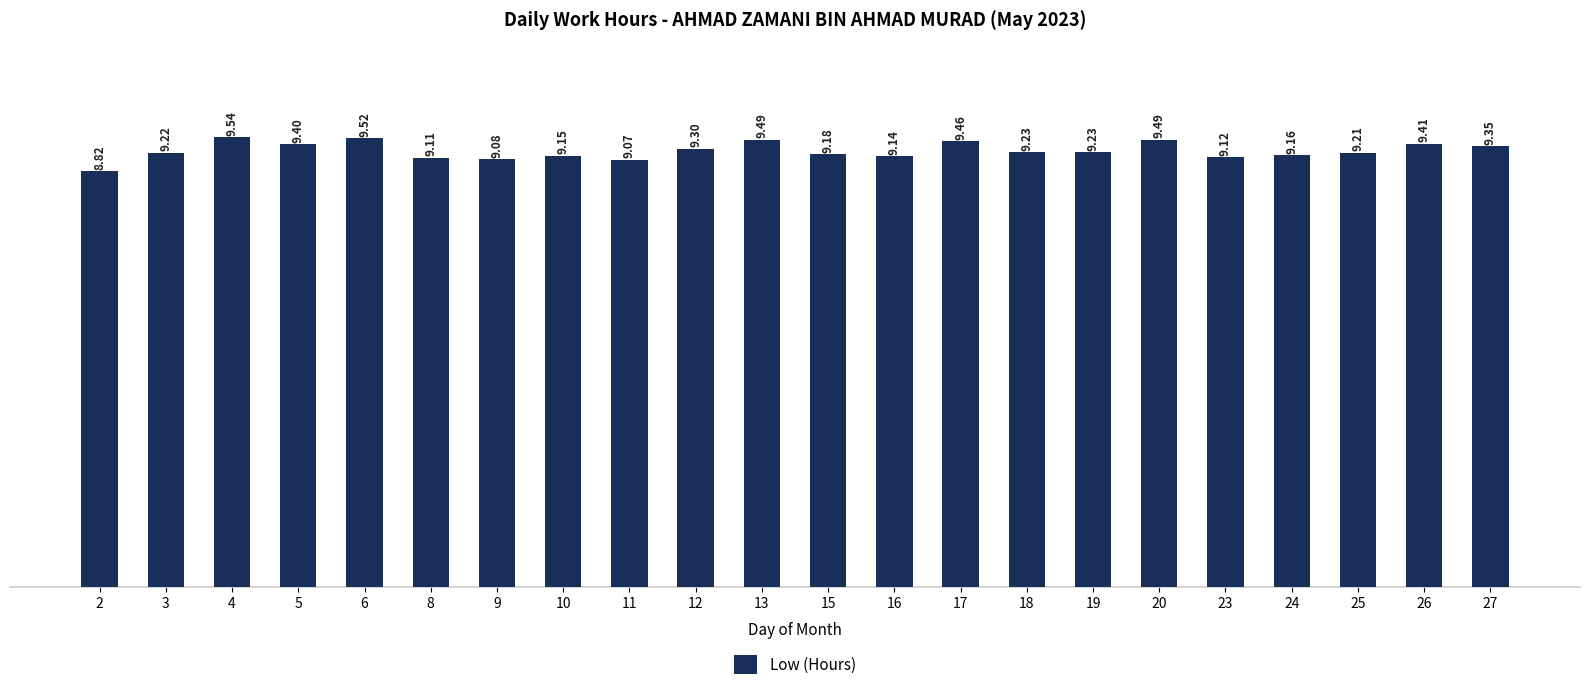

How many bars are there in total?

22